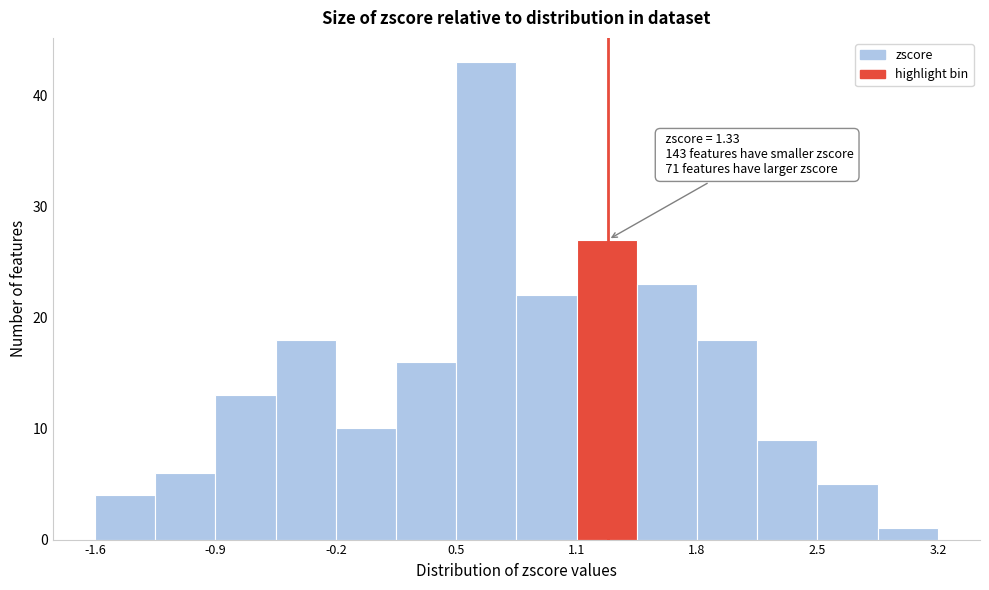

Around what value on the x-axis is the tallest bar? Give the approximate position of its centre, as read against the axis.

0.6